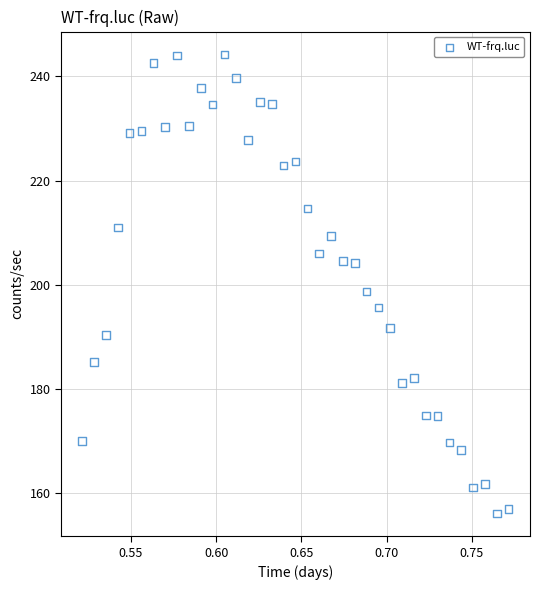

What is the range of Y values (max minus min)?

88.1